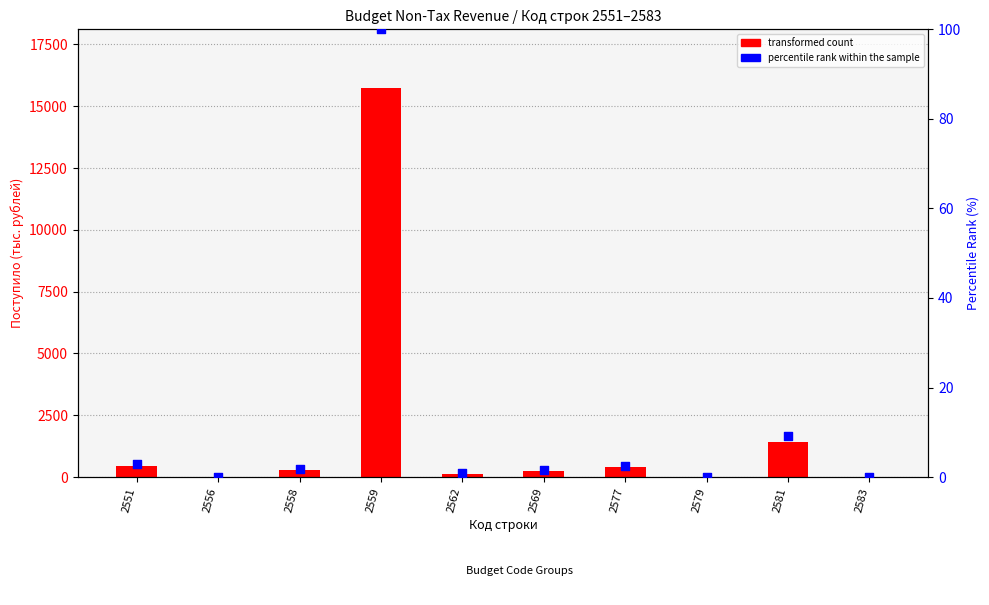

At which category is the sum across all series the highest?

2559